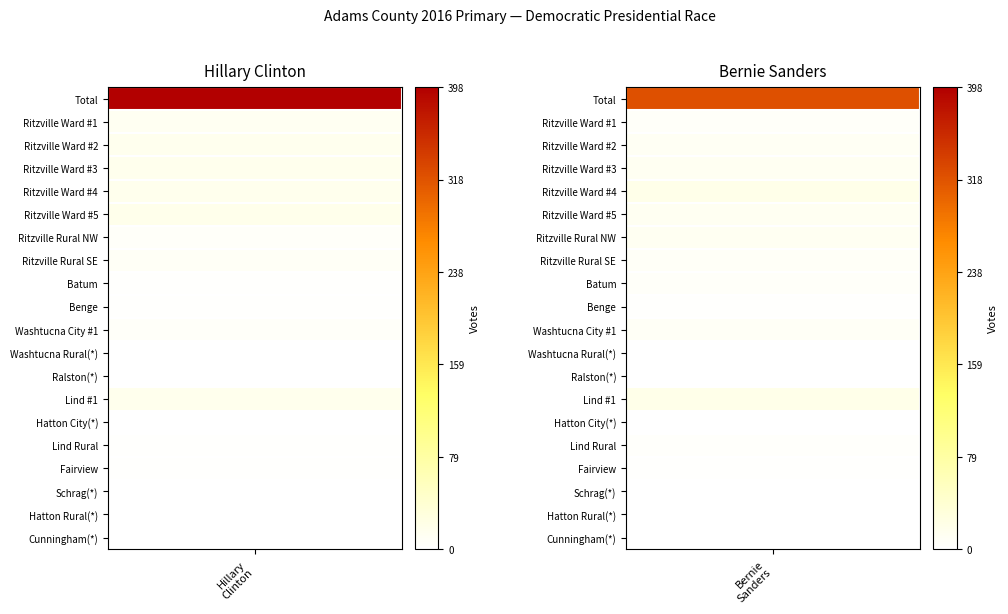

At how many categories does at least one series exceed 180?

1